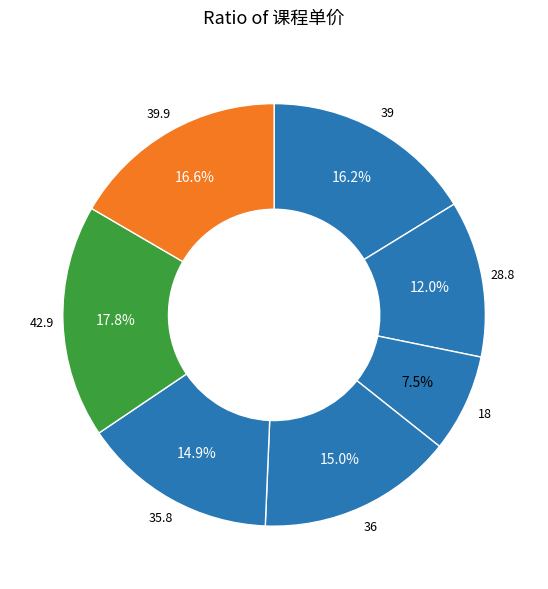

How many segments does this pie chart have?

7